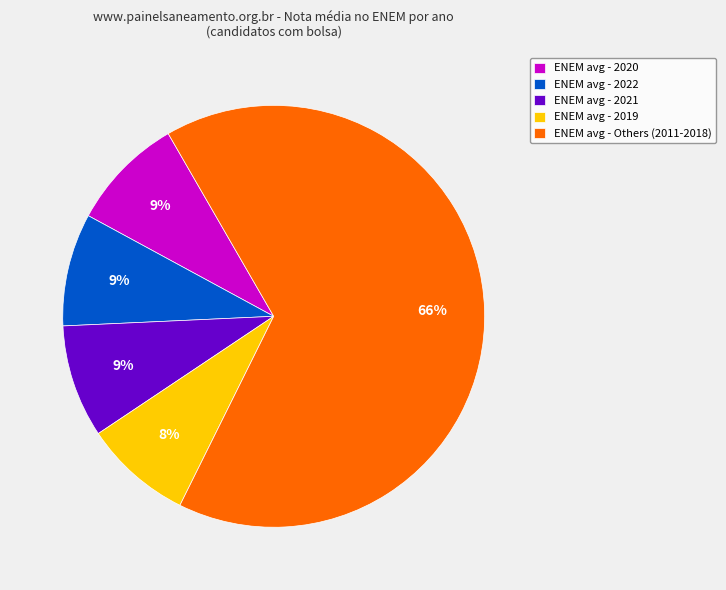

To the nearest percent, what is the difference between the largest and smallest slice percentages?

57%